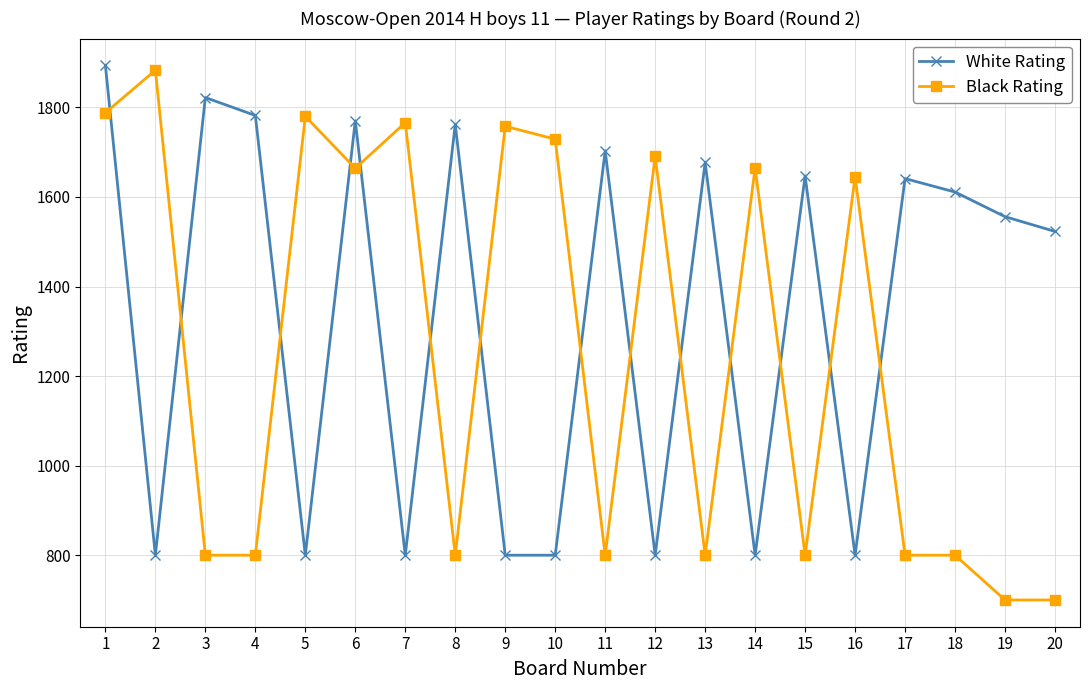

What is the average value of the Black Rating series?

1258